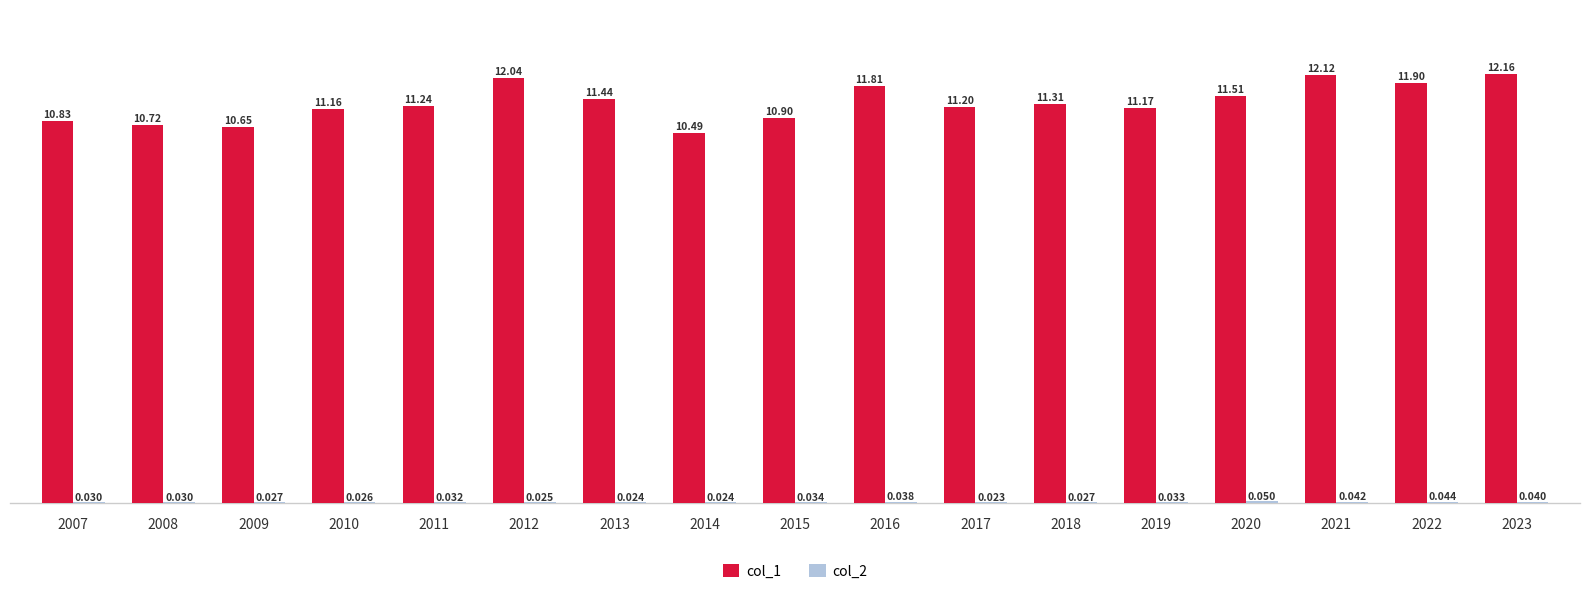

What is the difference between the highest and lowest values at 2021?

12.1